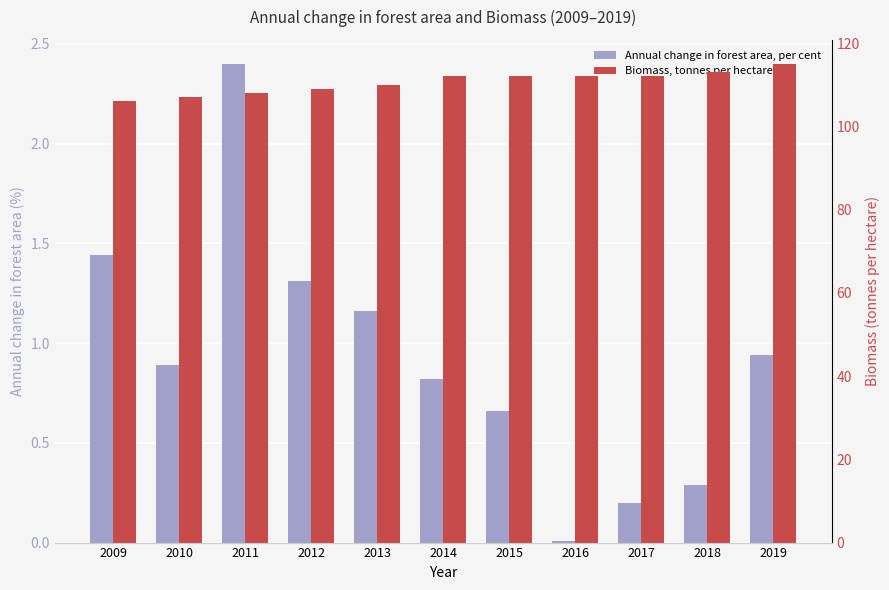

What is the total value across all series at 2019?

115.9